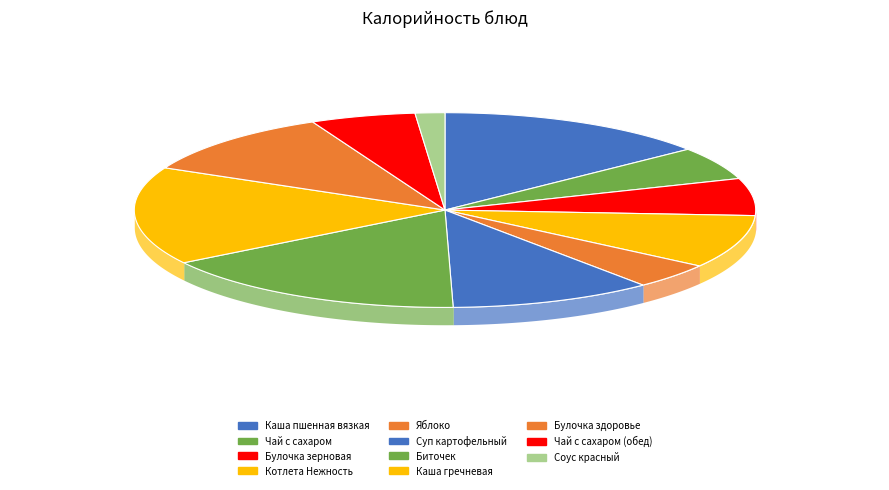

To the nearest percent, what portion does Соус красный represent?

2%